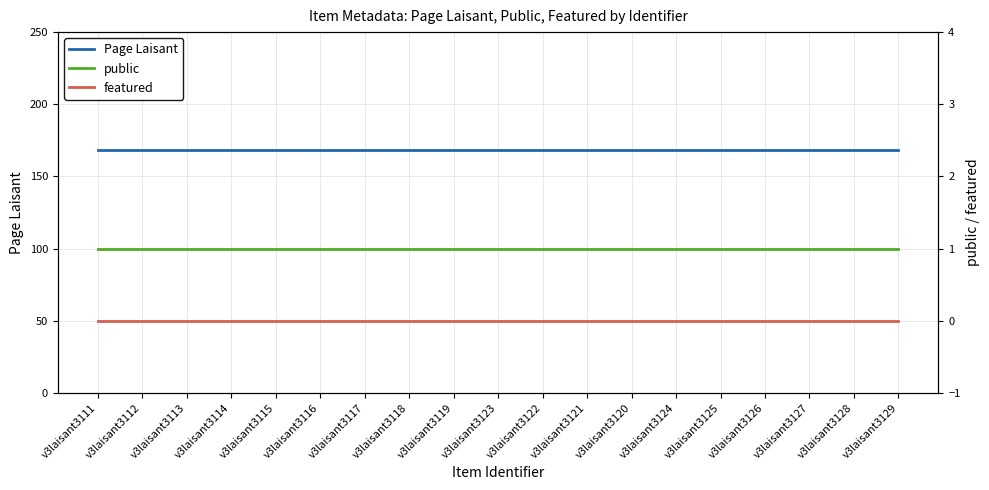

Is the value of public at v3laisant3122 greater than the value of Page Laisant at v3laisant3126?

No